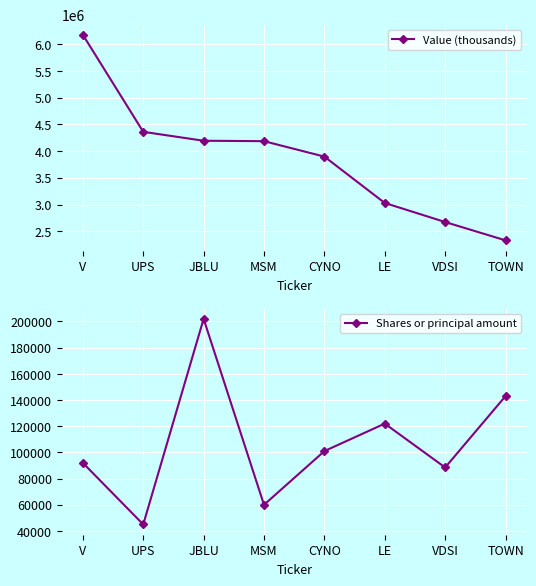

Does the chart display data point markers on the line(s)?

Yes